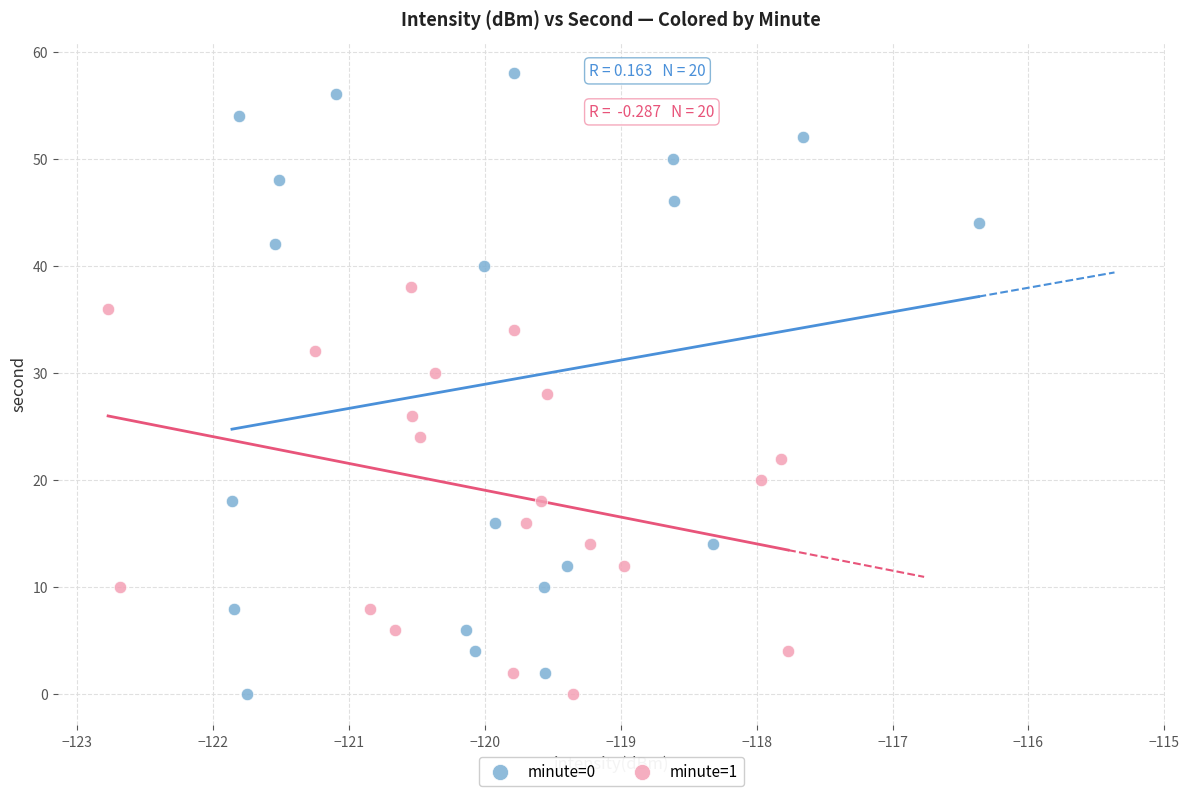

Which series contains the highest Y value?

minute=0